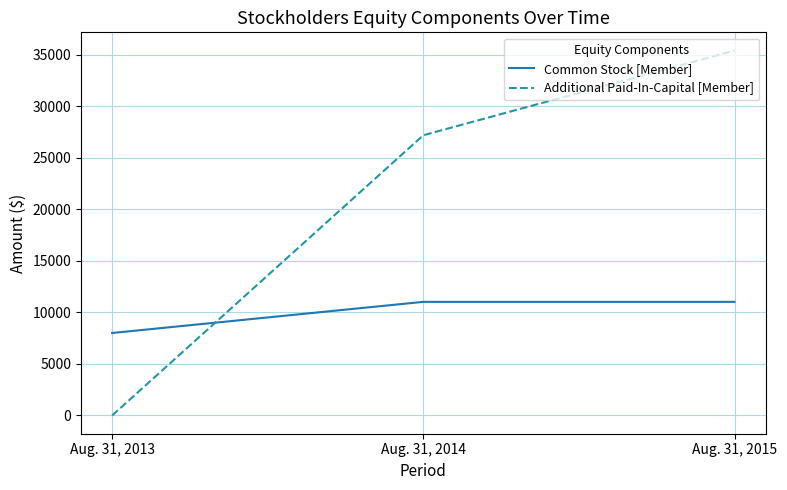

Does the chart have visible grid lines?

Yes